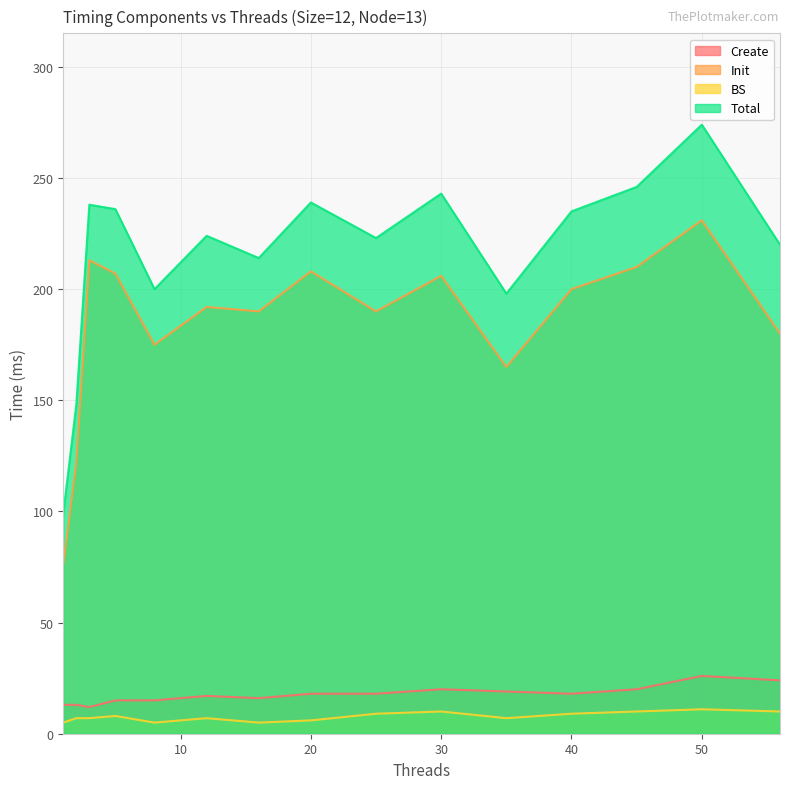

List the series in order of their peak value, highest first.

Total, Init, Create, BS